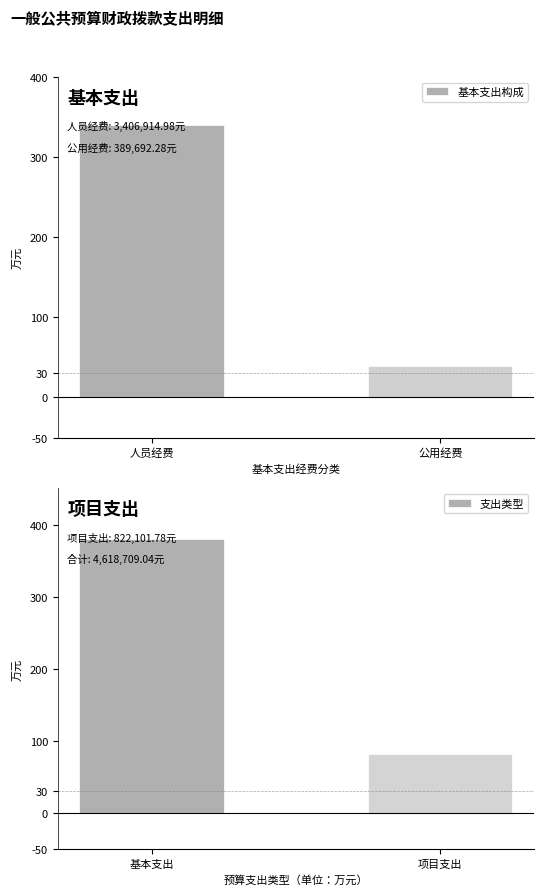

What is the value of the 支出类型 bar at the 2nd from the left?

82.2